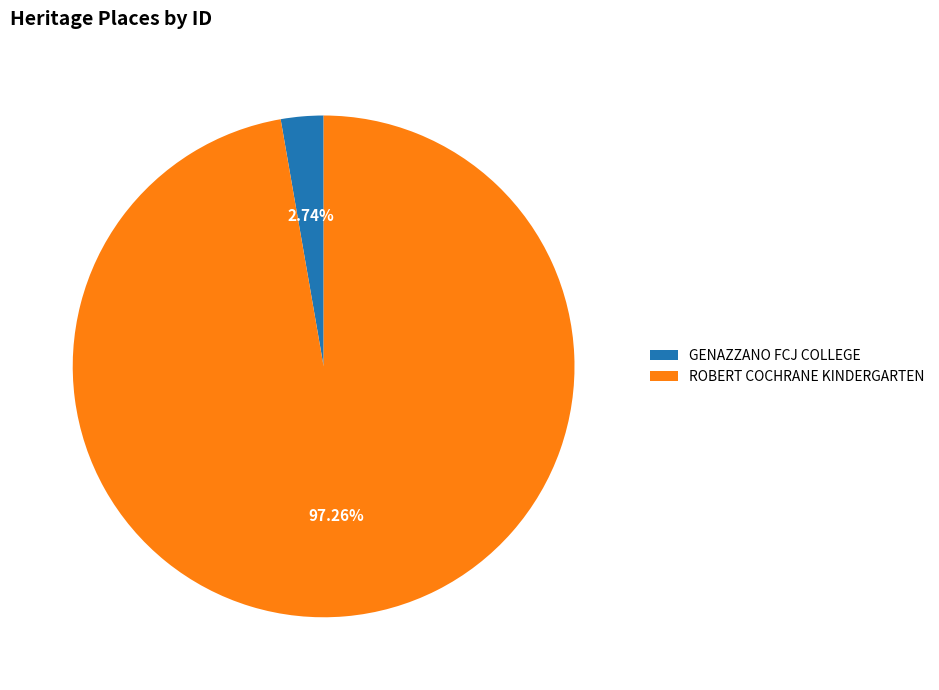

Which category has the smallest portion of the pie?

GENAZZANO FCJ COLLEGE